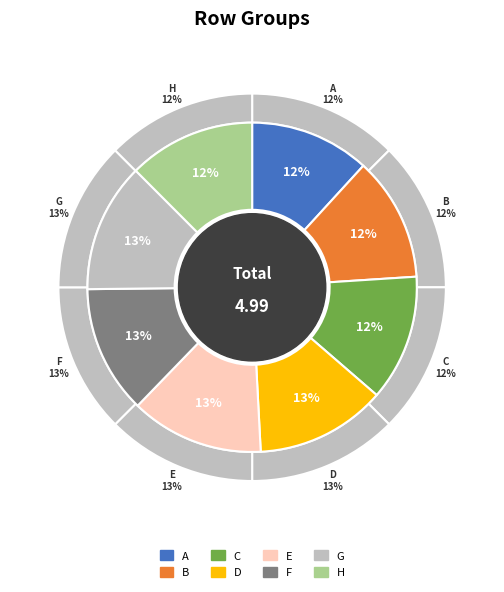

What percentage is NOT represented by H?

87.5%